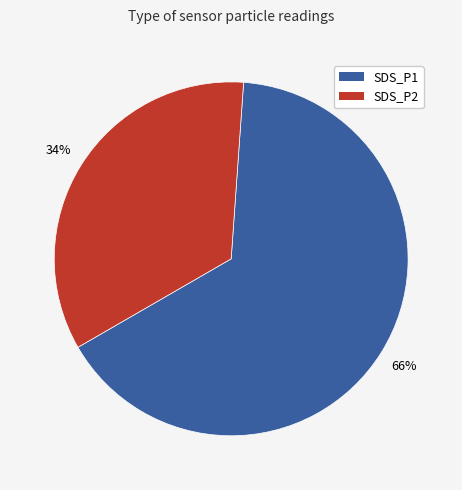

Rank the categories by value from lowest to highest.

SDS_P2, SDS_P1